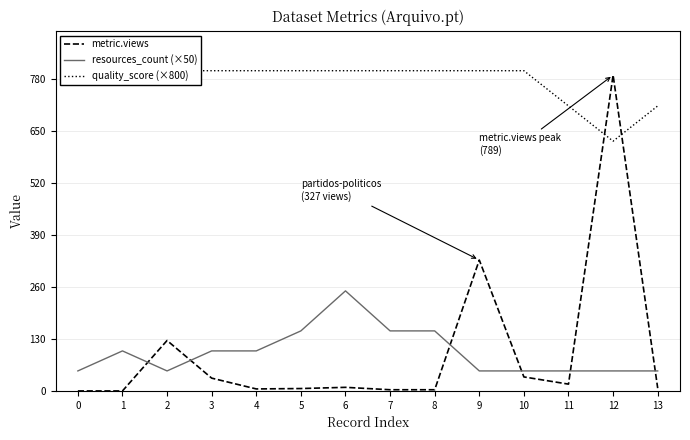

Reading right to left, transcribe all the data shown in this chart.

metric.views: 7	789	17	35	327	3	3	9	6	5	32	126	0	0
resources_count (×50): 50	50	50	50	50	150	150	250	150	100	100	50	100	50
quality_score (×800): 712	624	712	800	800	800	800	800	800	800	800	800	800	800